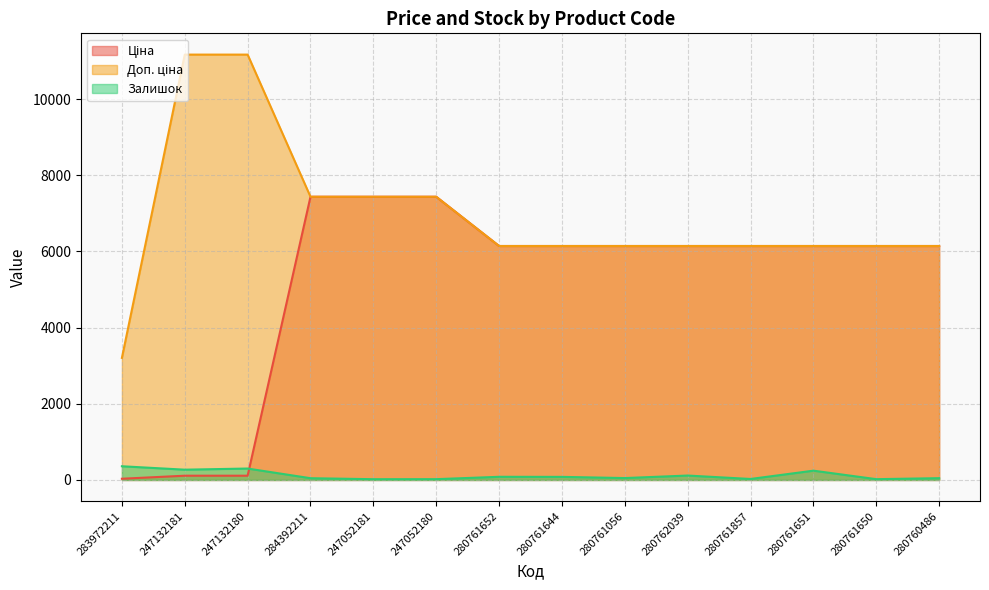

At 280760486, list the series in order from largest to smallest.

Ціна, Доп. ціна, Залишок